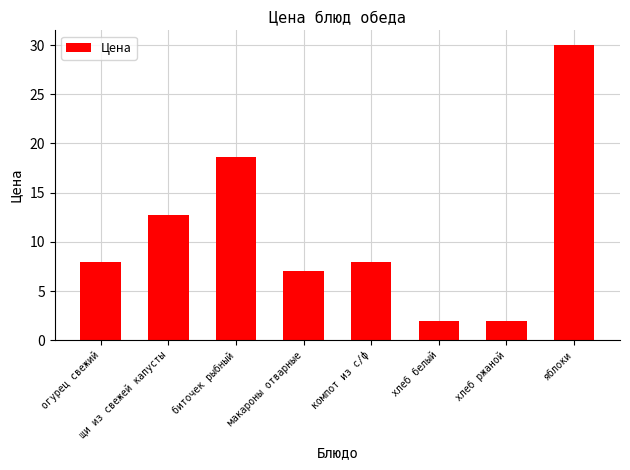

Count the number of categories in the chart.

8